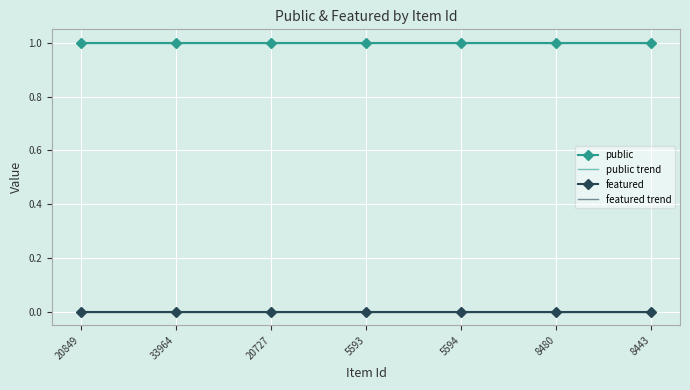

Which series has the largest total across all categories?

public